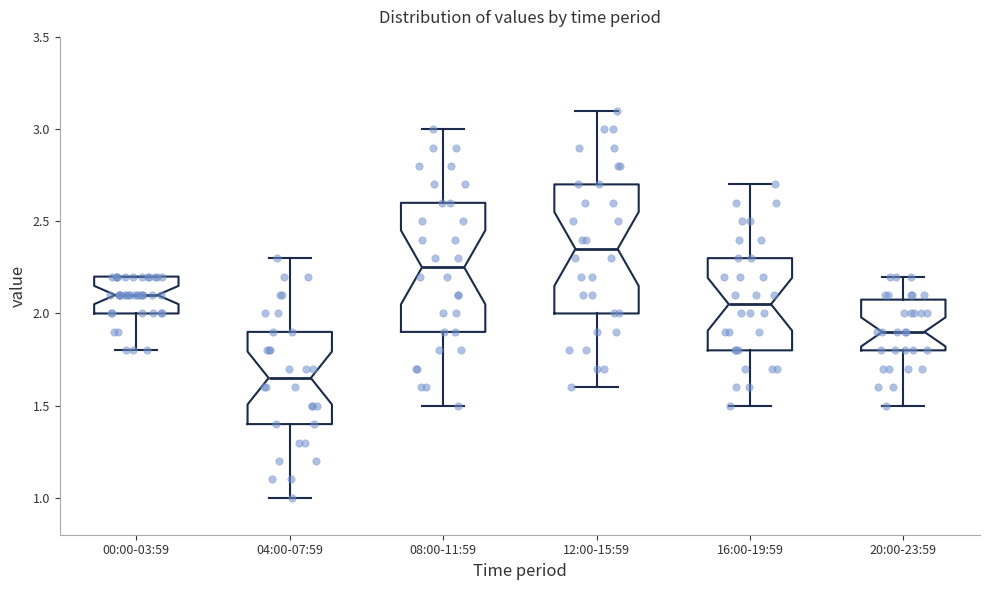

Where does the median line of the box for 16:00-19:59 sit on the y-axis? The values are not printed on the chart, so give them approximately, as read against the axis.

2.05